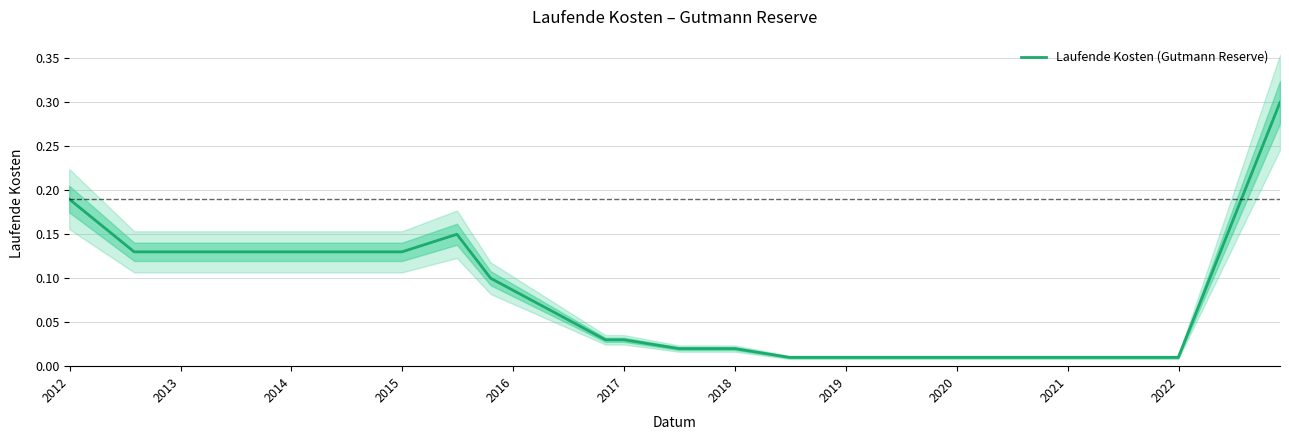

How many lines are shown in the chart?

1